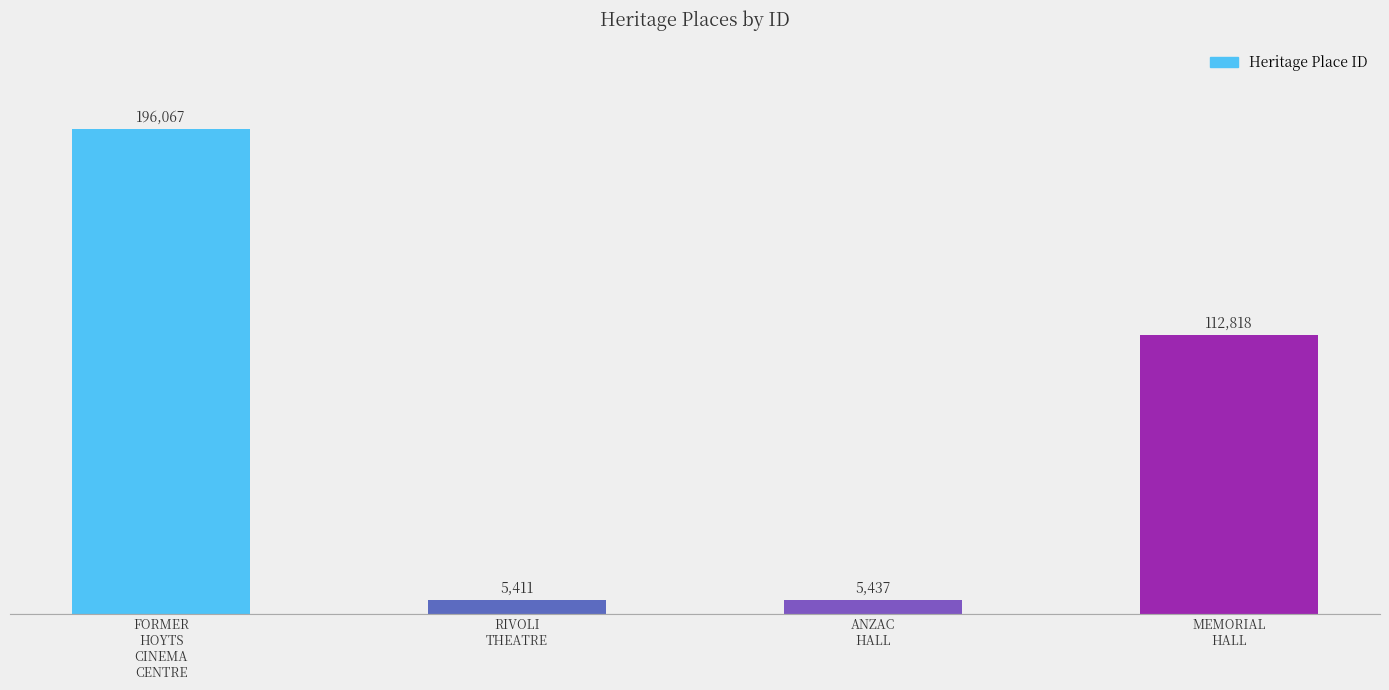

What is the greatest value displayed?

196067